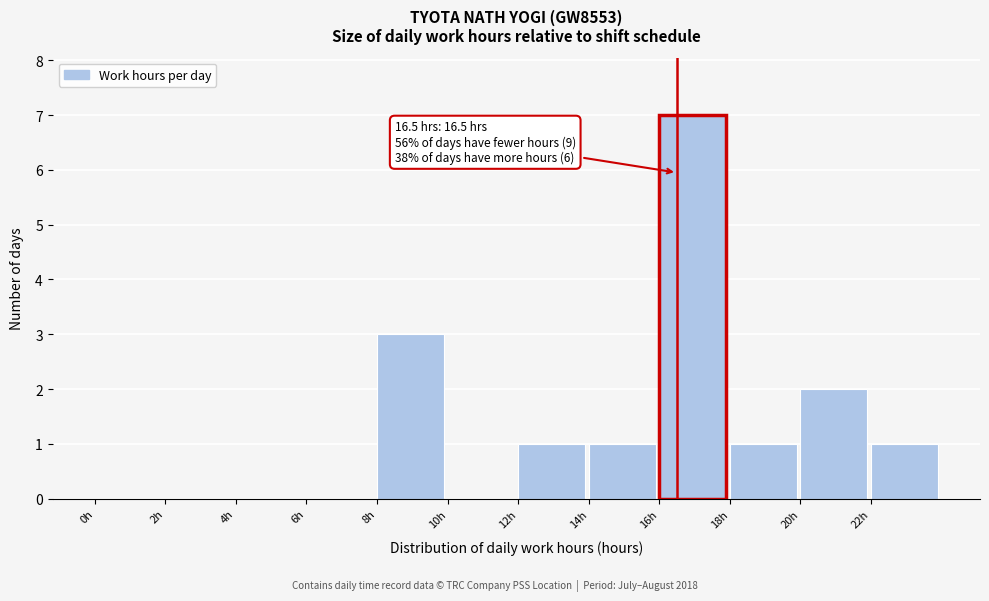

Which range on the x-axis has the tallest bar?

16 to 18